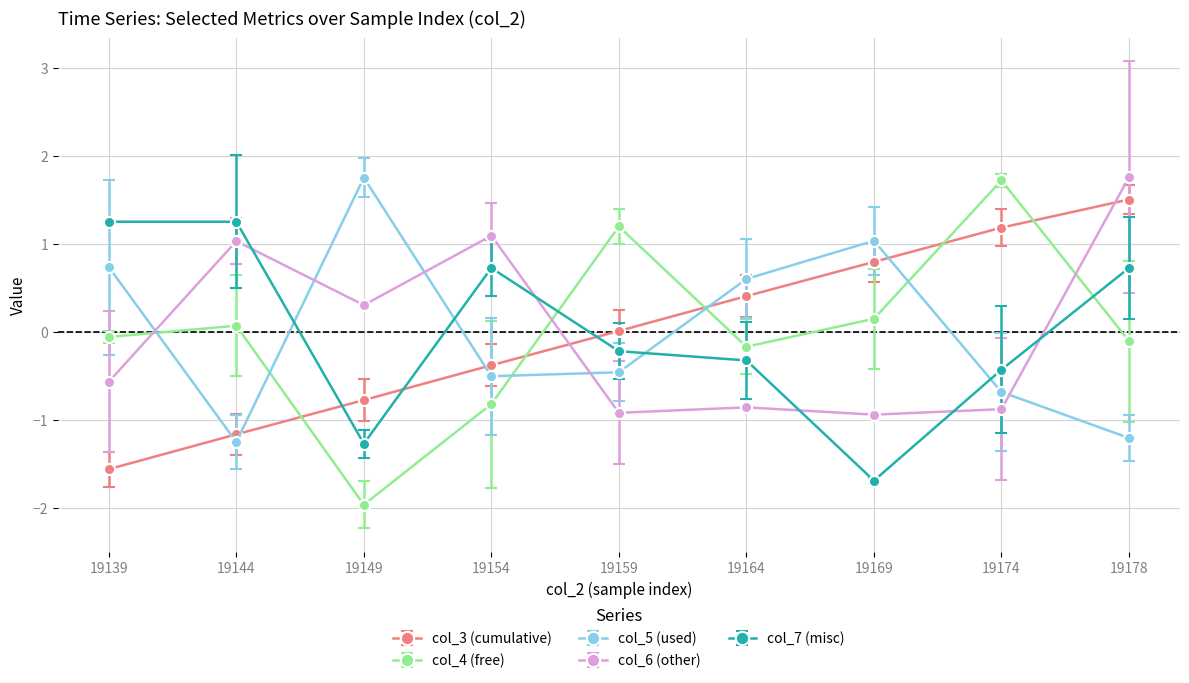

Between 19139 and 19159, which series saw the biggest shift?

col_3 (cumulative)